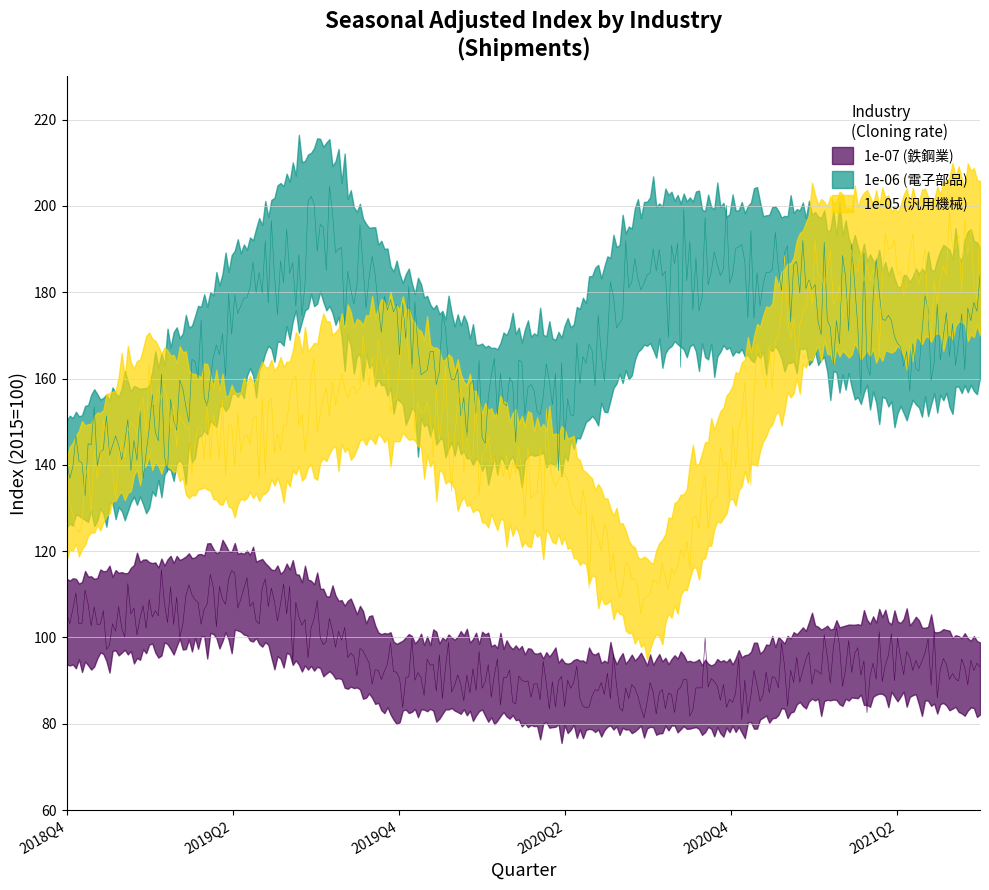

How many lines are shown in the chart?

3